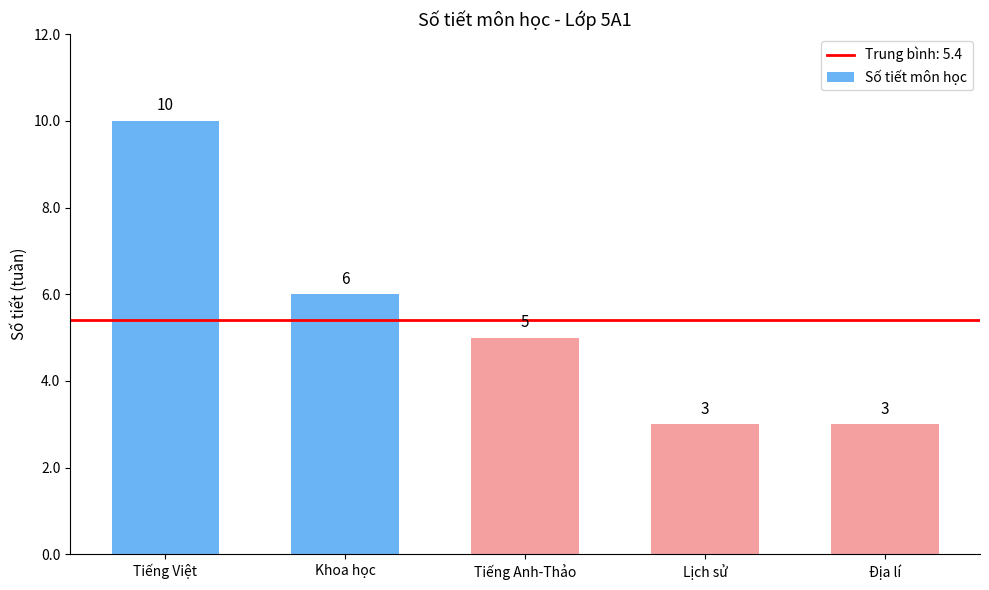

How many values are between 3 and 6?

4